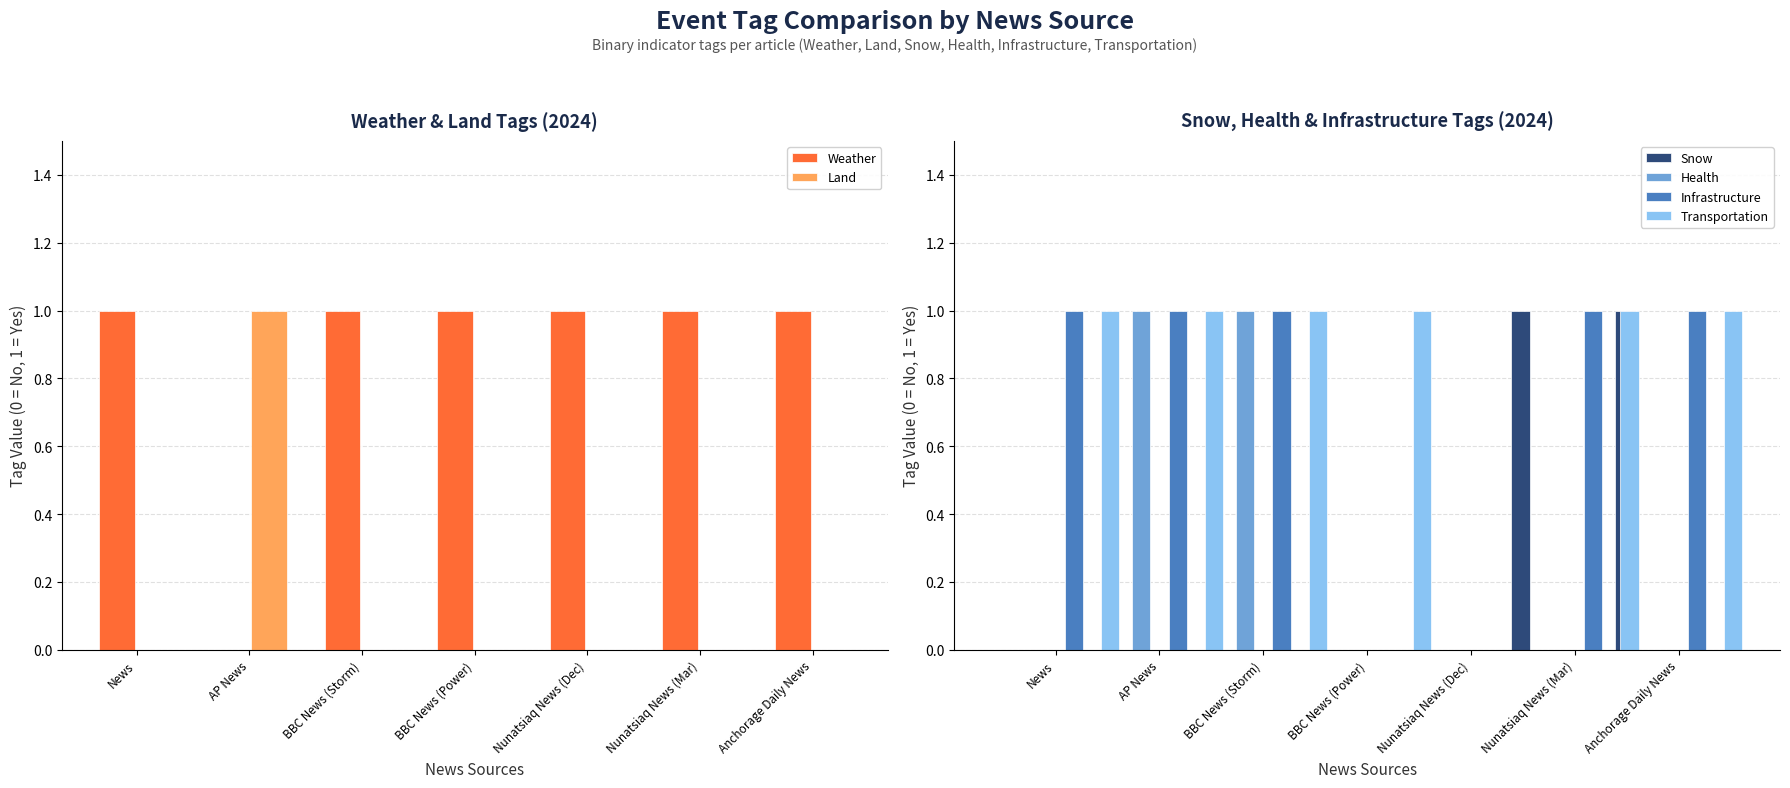

What is the sum of all Weather values?

6